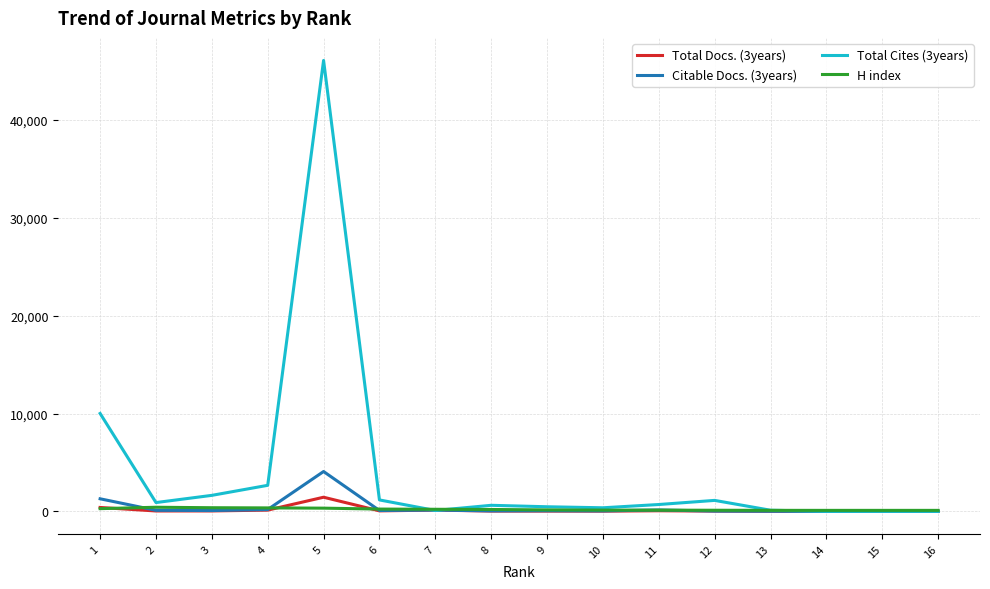

Between which two adjacent categories do Total Docs. (3years) and Total Cites (3years) first intersect?

6 and 7